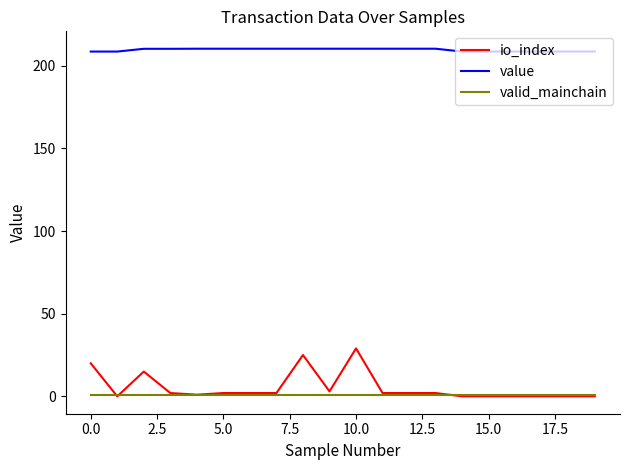

Rank the series by their maximum value, from lowest to highest.

valid_mainchain, io_index, value